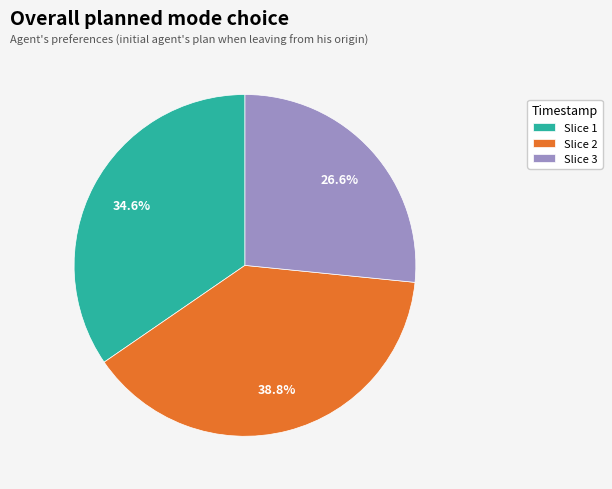

What is the total percentage of Slice 1 and Slice 3?

61.2%